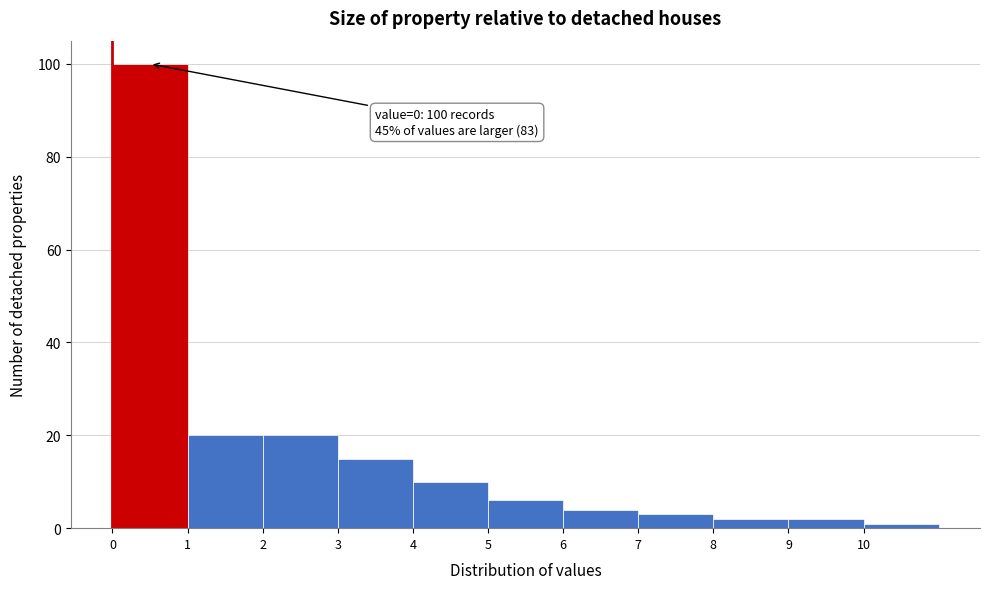

Over which range of the x-axis is the bar tallest?

0 to 1